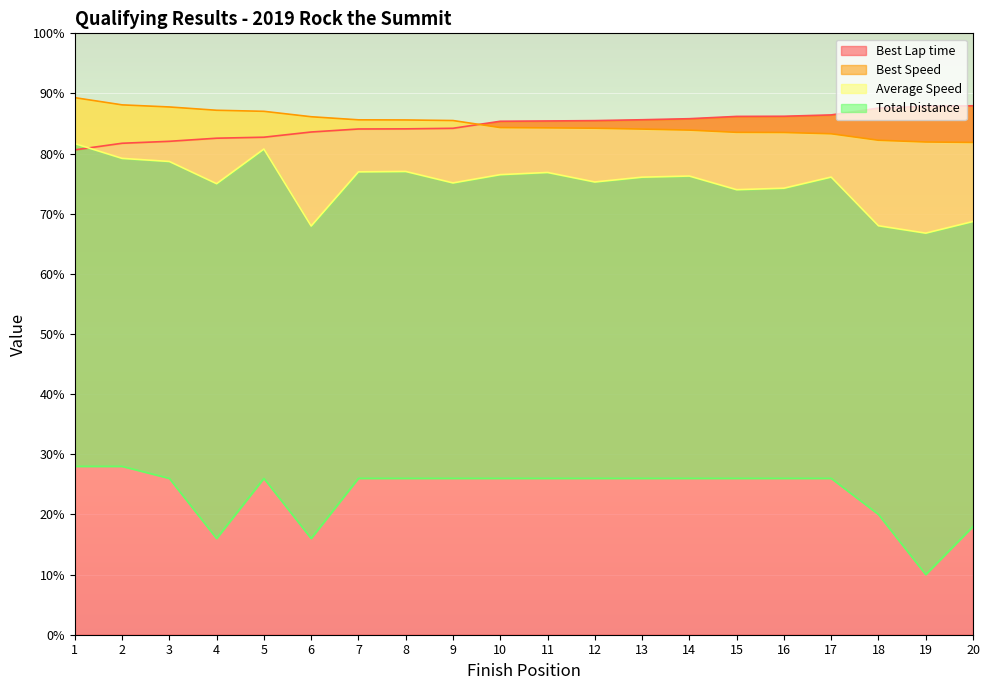

Which series has the largest range (max minus min)?

Total Distance